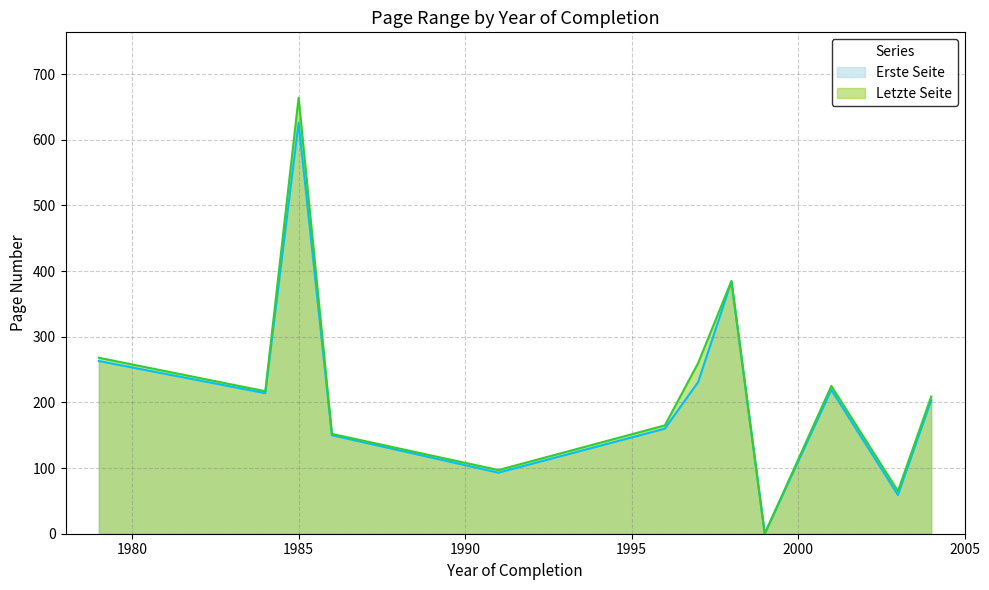

What is the approximate value of Erste Seite at 2004?

203